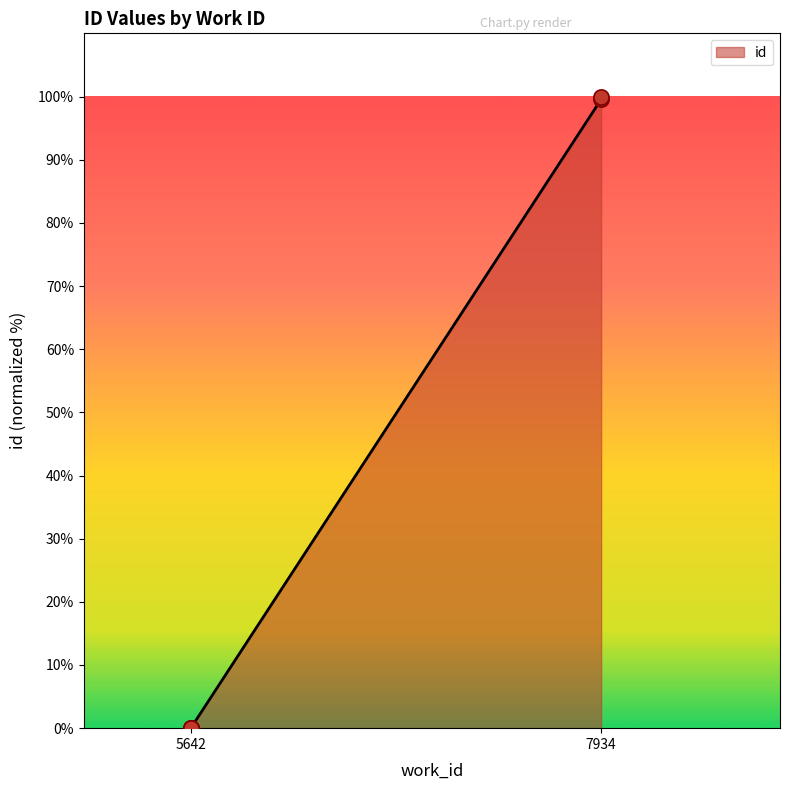

Which has a higher value, 5642 or 5642?

5642